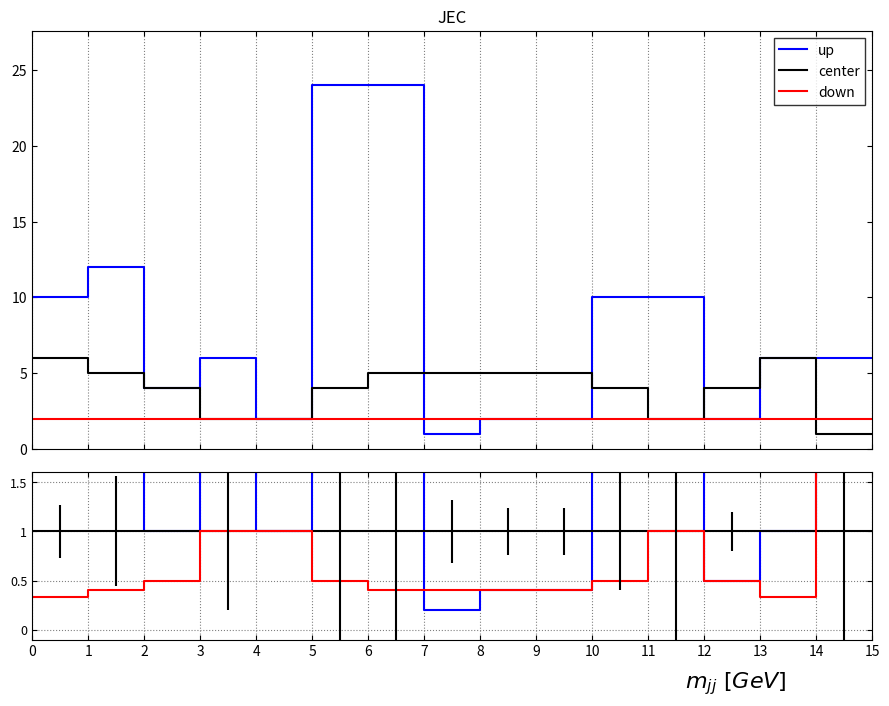

True or false: up and center cross at least once.

True